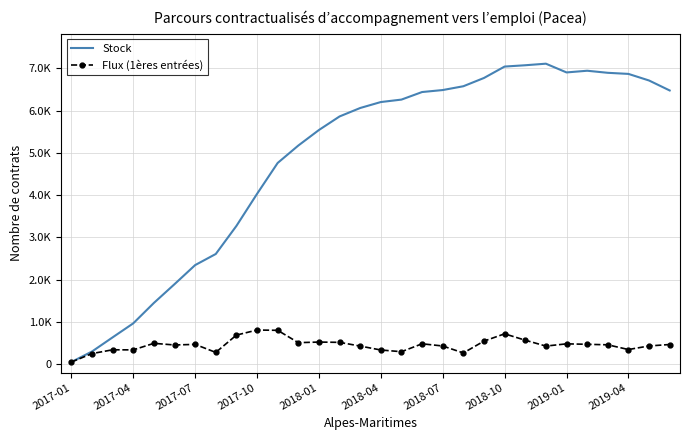

True or false: Flux (1ères entrées) and Stock cross at least once.

False